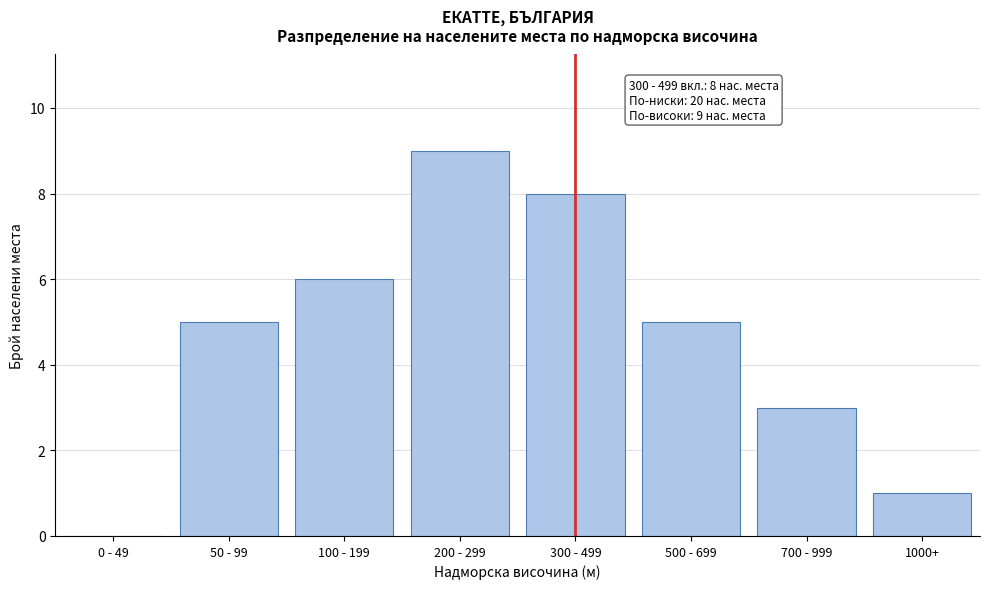

Reading left to right, what are all the values shown in this chart?

0 - 49=0	50 - 99=5	100 - 199=6	200 - 299=9	300 - 499=8	500 - 699=5	700 - 999=3	1000+=1